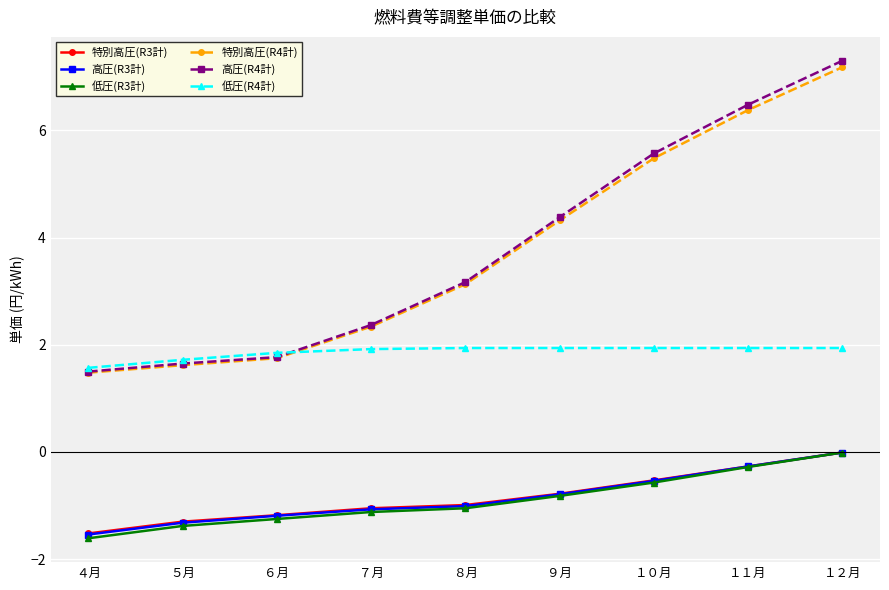

At which category is the sum across all series the highest?

１２月